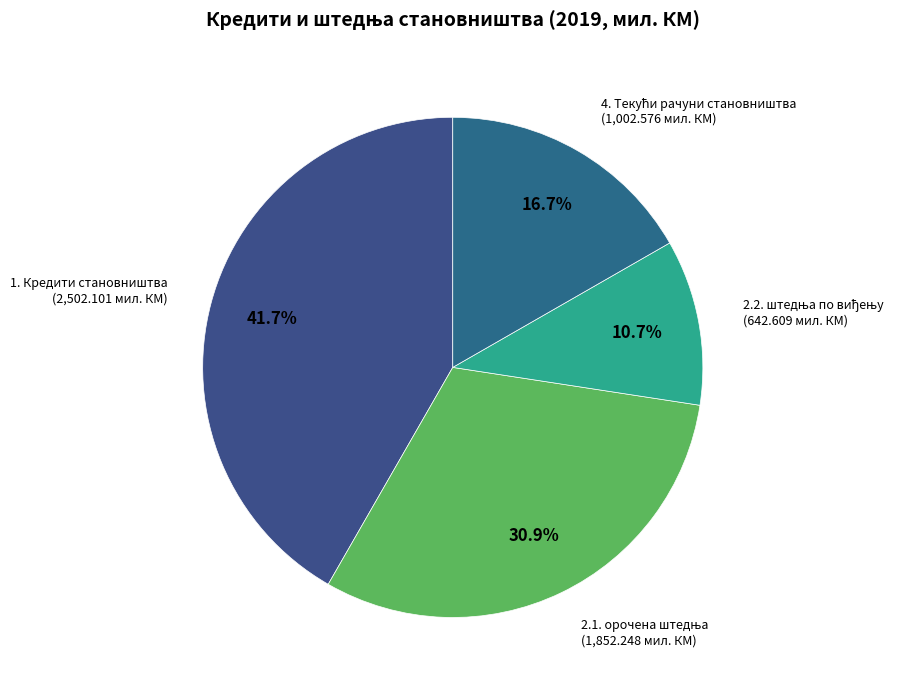

What is the largest slice in the pie chart?

1. Кредити становништва